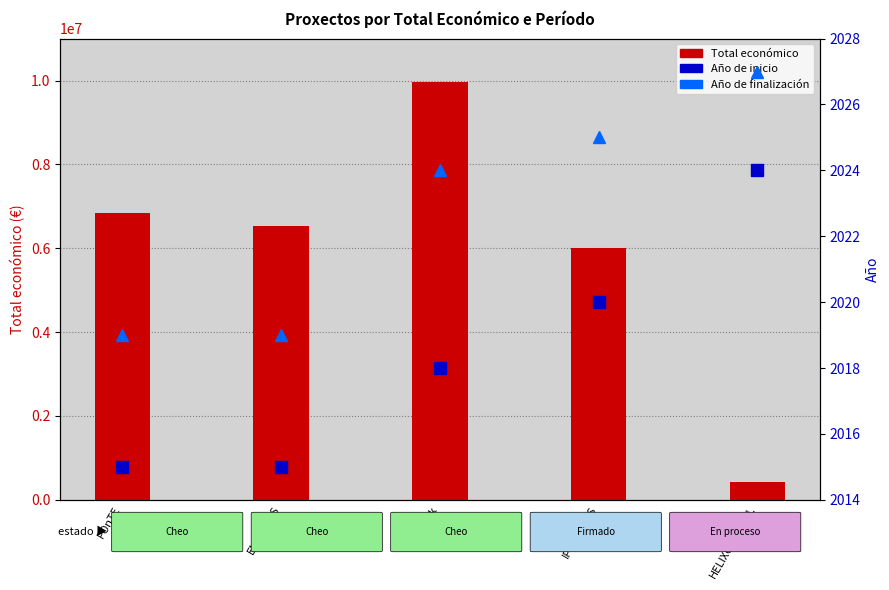

How many groups of bars are there?

5